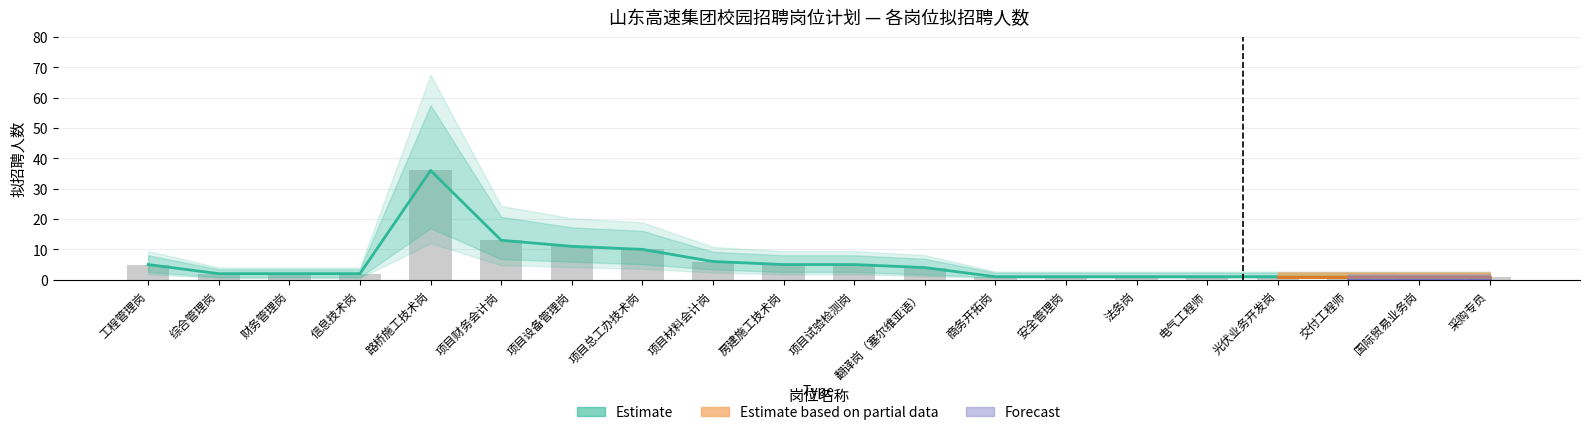

What is the value of the 拟招聘人数（estimate） bar at the 13th from the left?

1